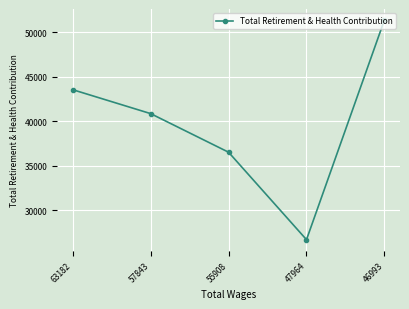

True or false: the data shows 52946 at 55908.

False